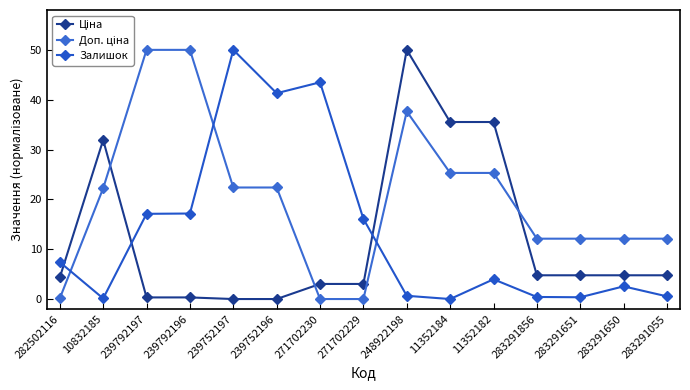

How many categories are shown in the chart?

15